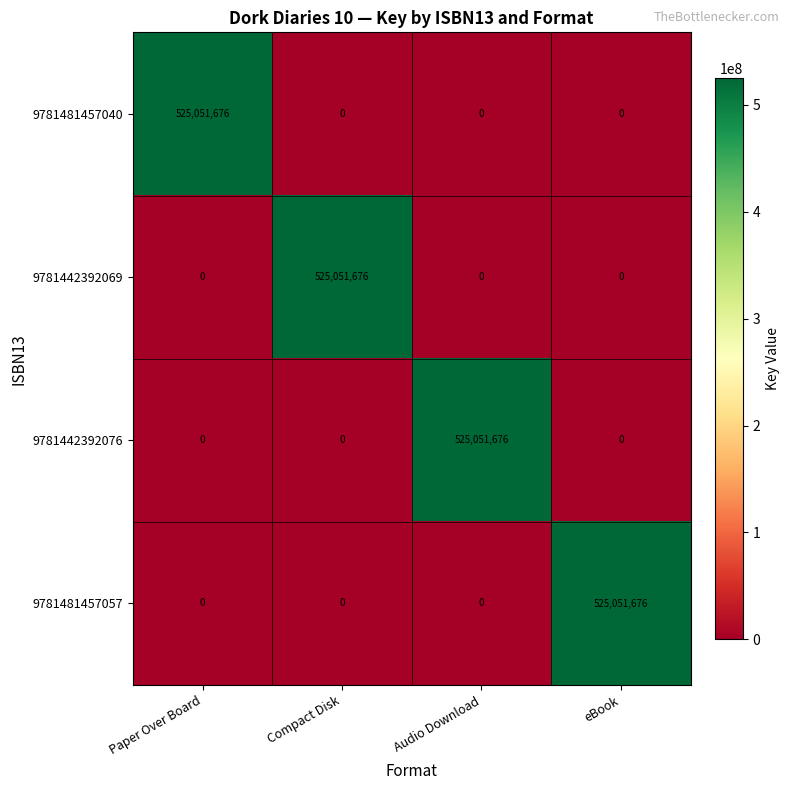

The value of 9781442392069 at eBook is 0. True or false?

True